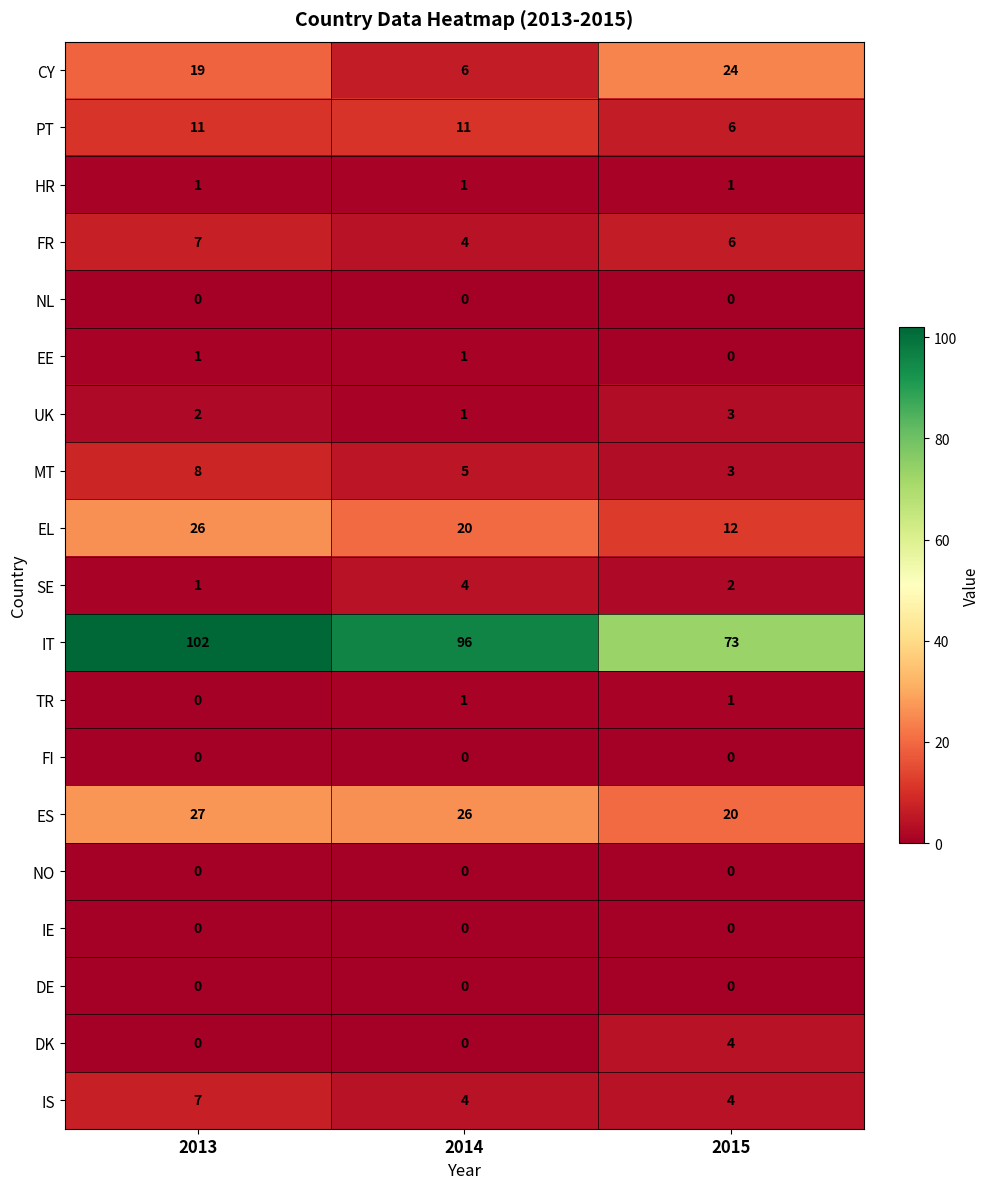

Is the value of UK at 2015 greater than the value of FR at 2014?

No